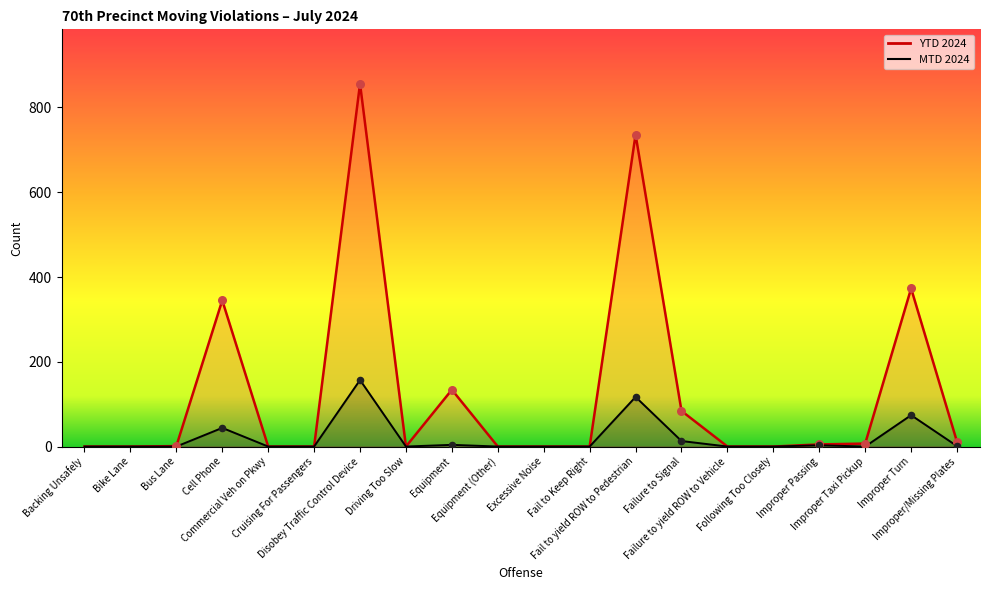

Which series has the largest Y range (max minus min)?

YTD 2024